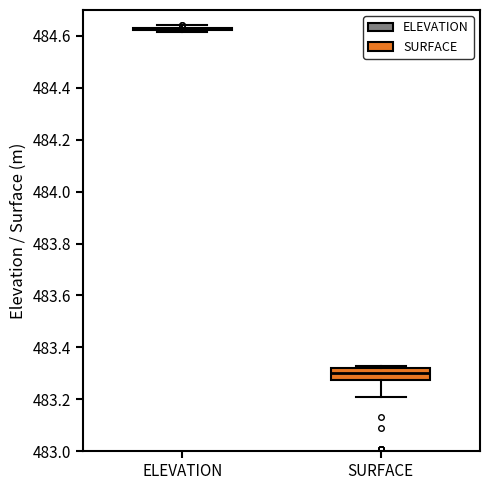

Reading left to right, transcribe this box plot: for each box, give where its median line is, the range the box spans, and where its two whiskers end, as read against the y-axis. The values are not printed on the chart, so give them approximately, as read against the axis.

ELEVATION: box collapsed to a line at 484.62, whiskers 484.62 to 484.64
SURFACE: median 483.30, box 483.28 to 483.32, whiskers 483.22 to 483.34